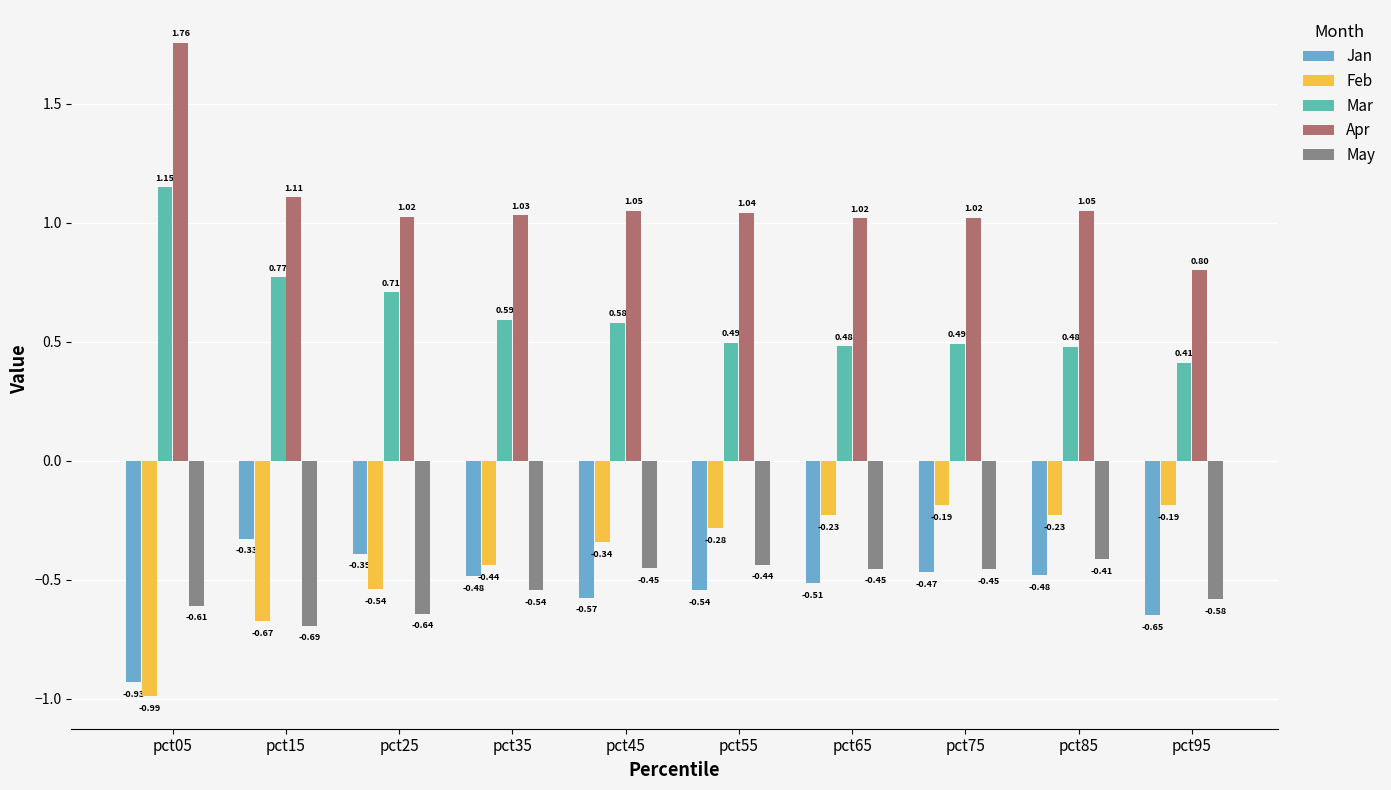

What is the sum of the Jan values at pct85 and pct95?

-1.1